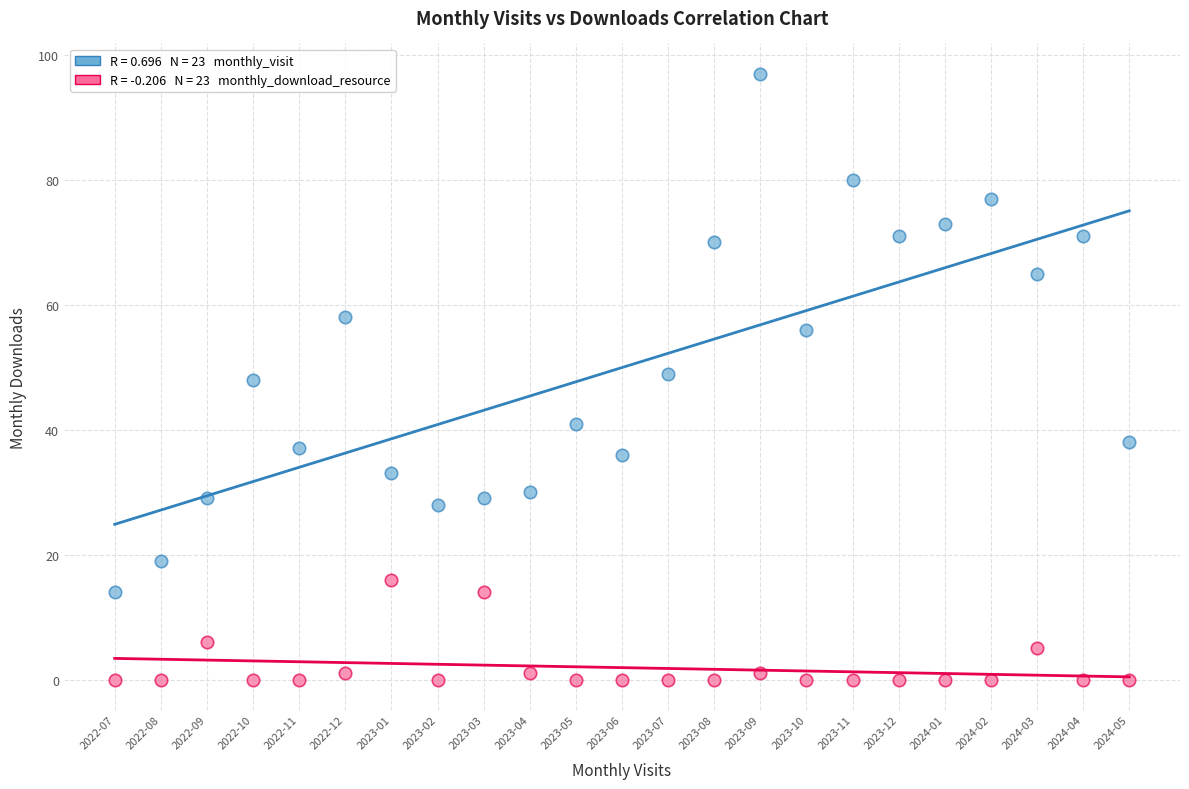

Across all data points, what is the range of Y values (max minus min)?

97